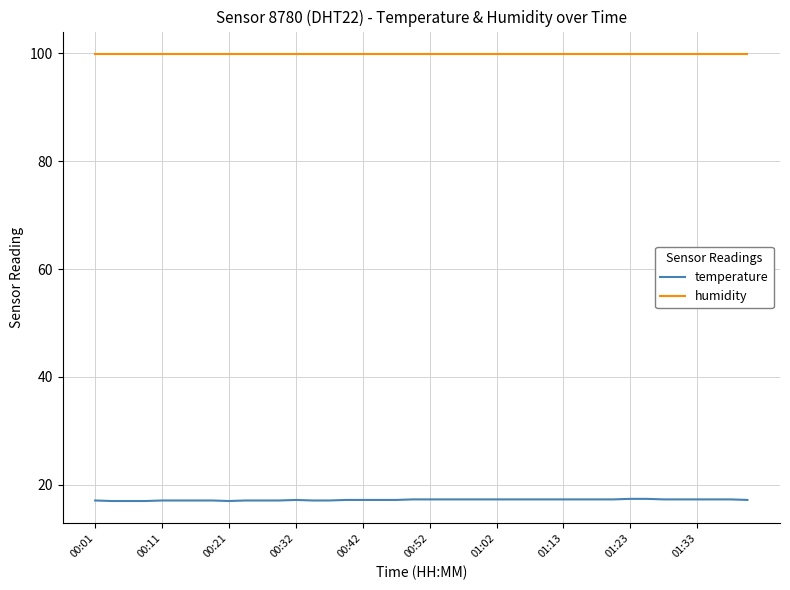

How many lines are shown in the chart?

2